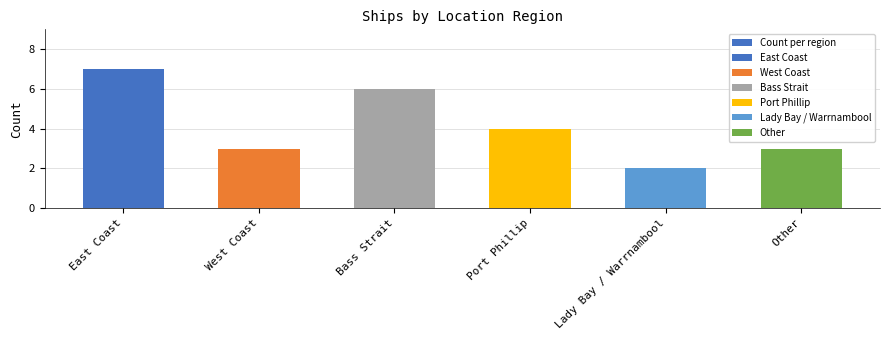

Which has a higher value, Lady Bay / Warrnambool or Other?

Other